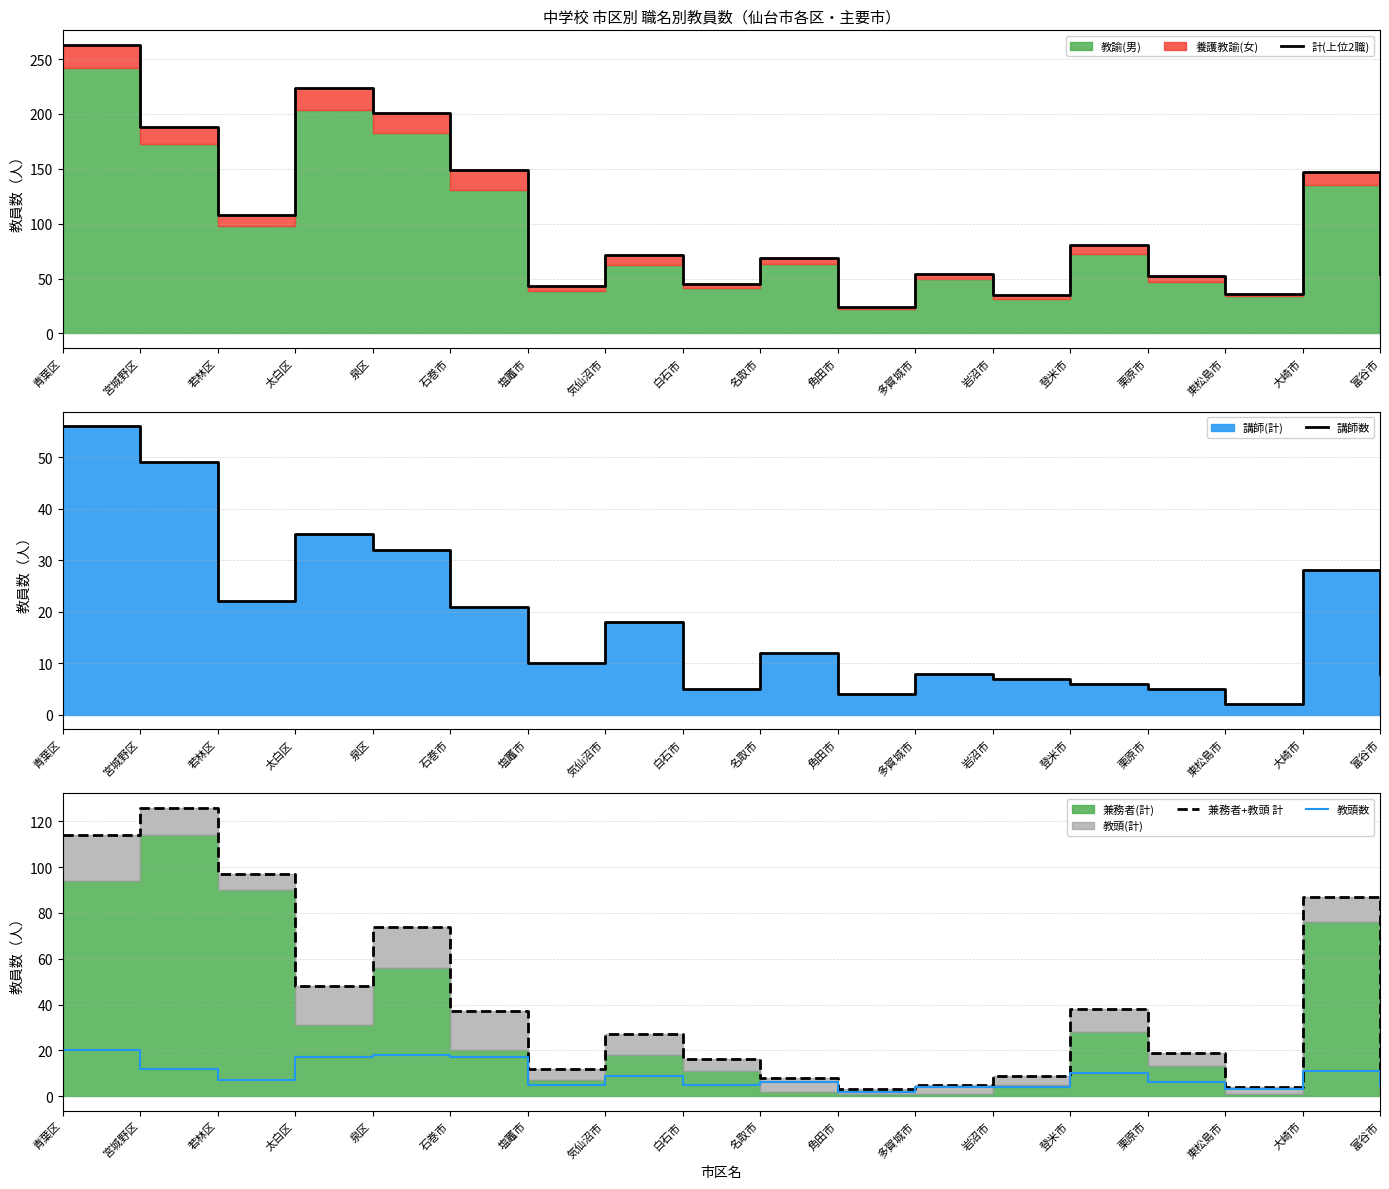

What is the lowest value of the 講師数 series?

2